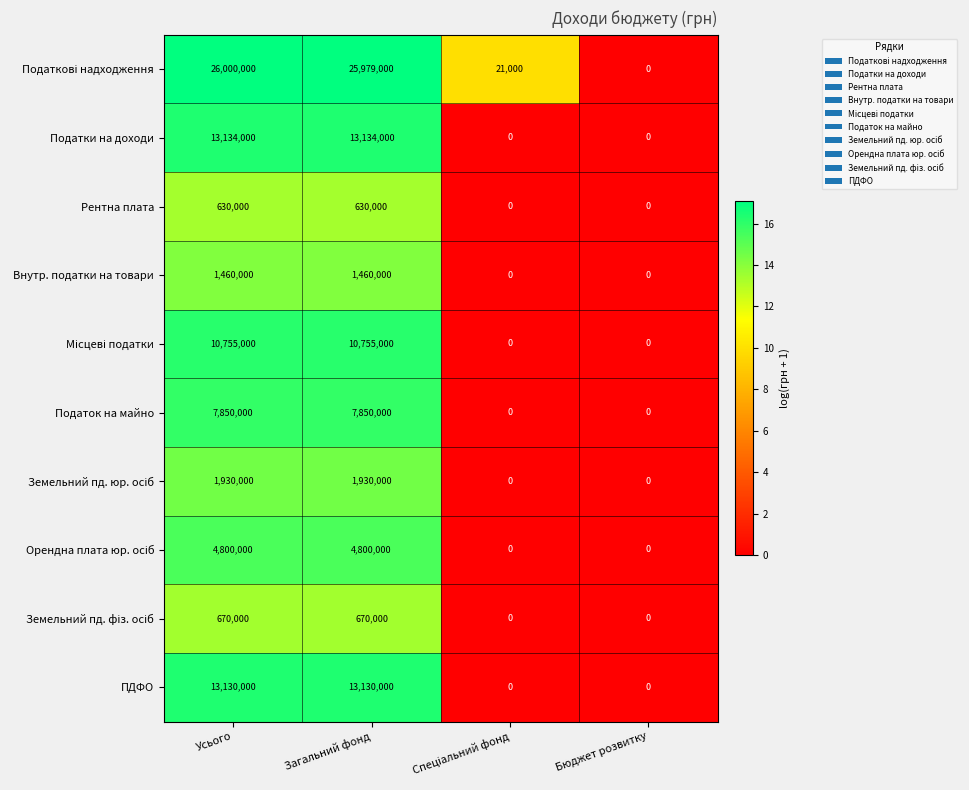

The Податок на майно series shows 2108070 at Усього. True or false?

False